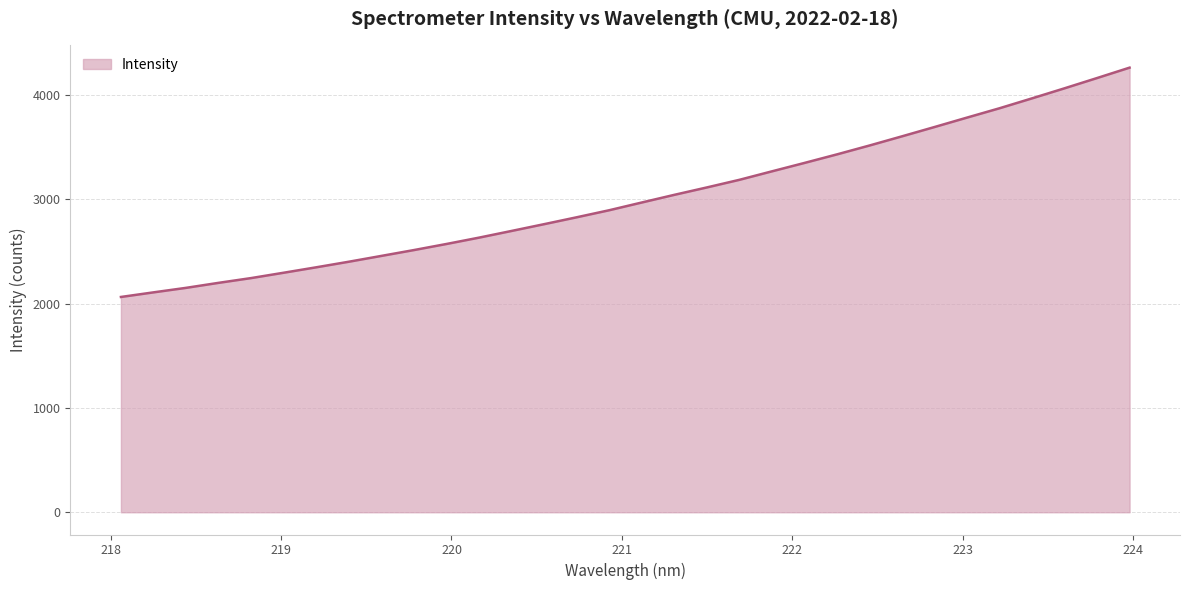

What is the smallest value displayed?

2064.1